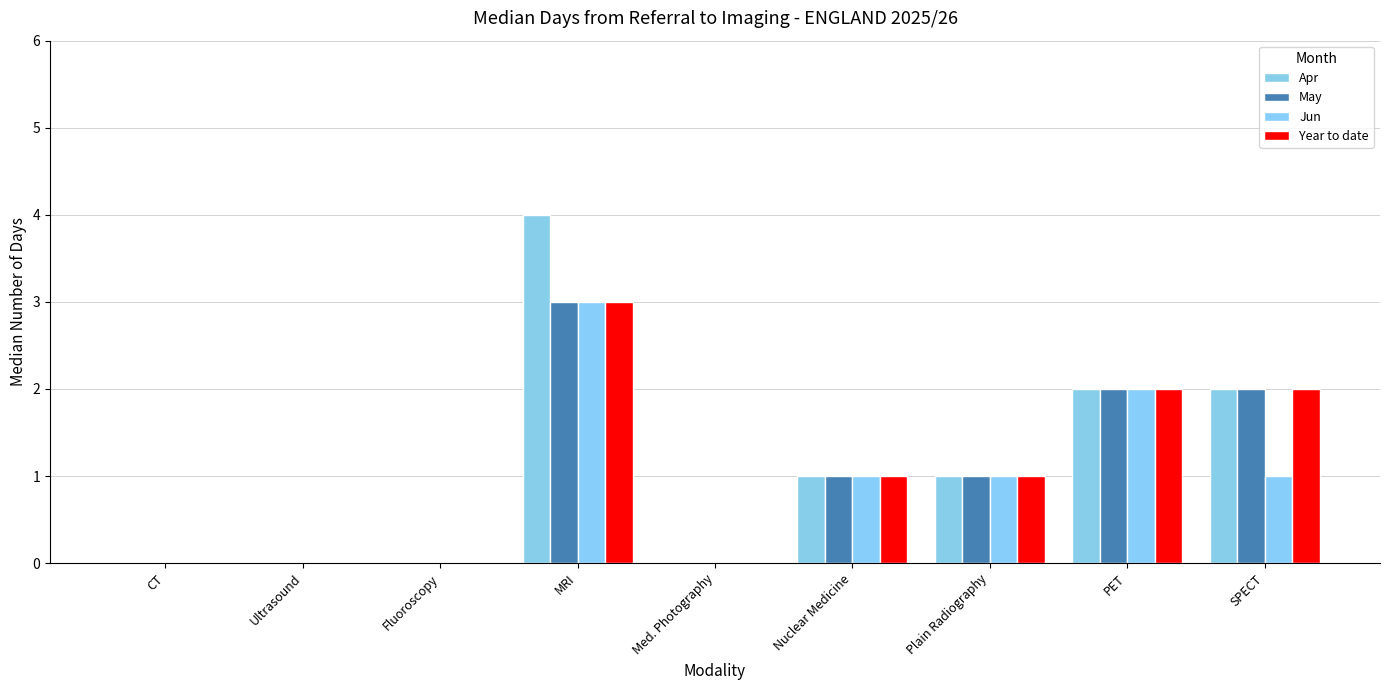

What position from the left is PET?

8